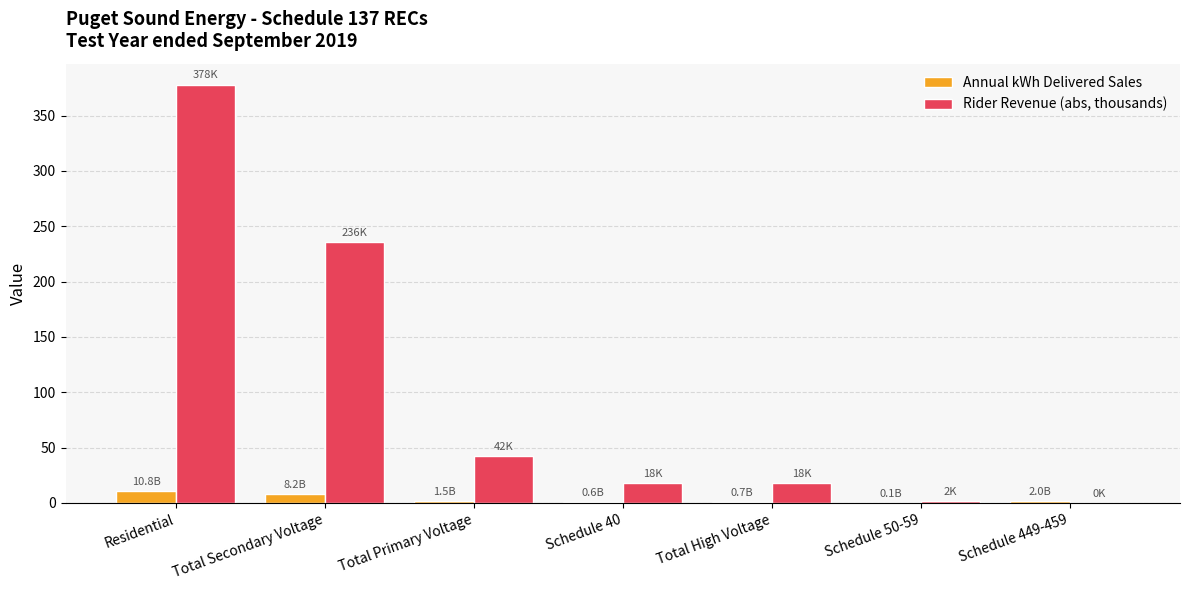

At which label is Rider Revenue (abs, thousands) closest to 189?

Total Secondary Voltage